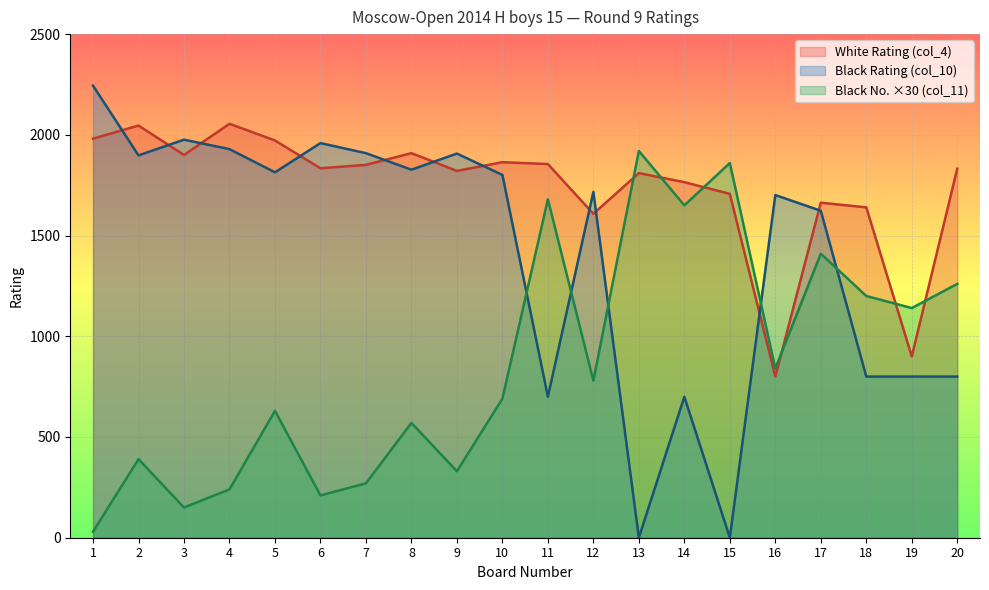

Which category has the highest value across all series?

1